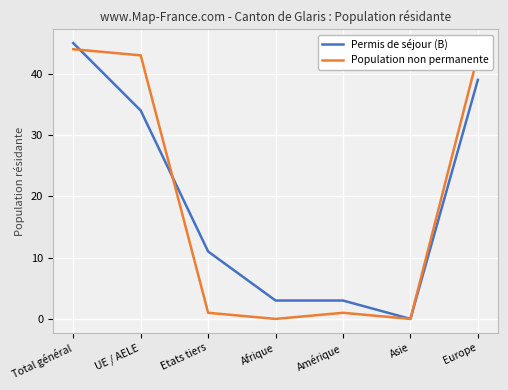

At Amérique, list the series in order from smallest to largest.

Population non permanente, Permis de séjour (B)